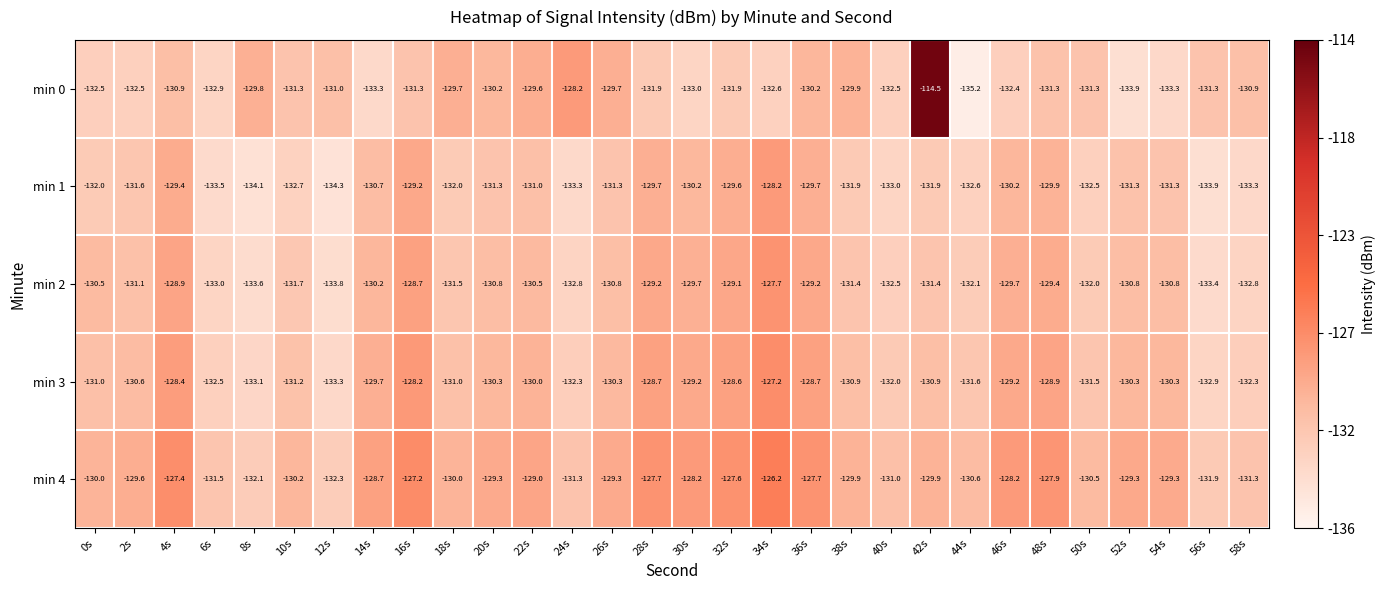

Count the number of data series in this chart.

5